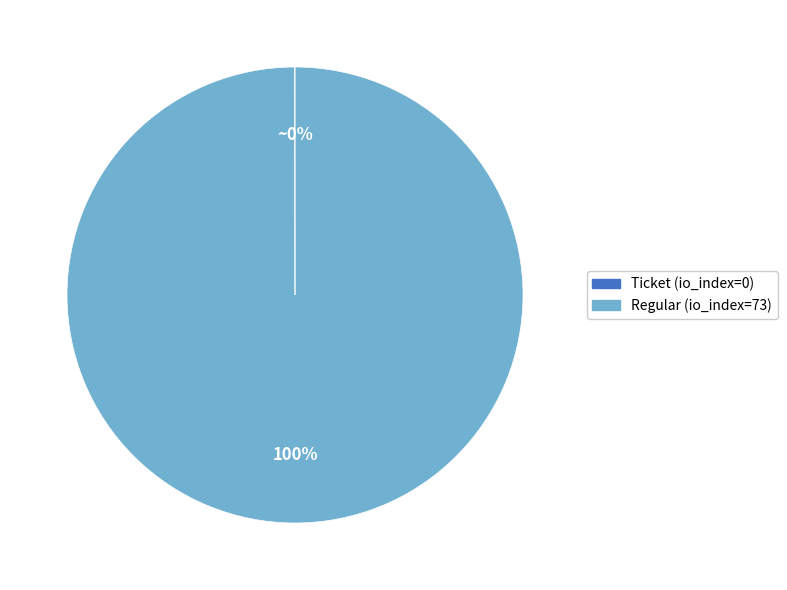

Does any single category account for the majority?

Yes